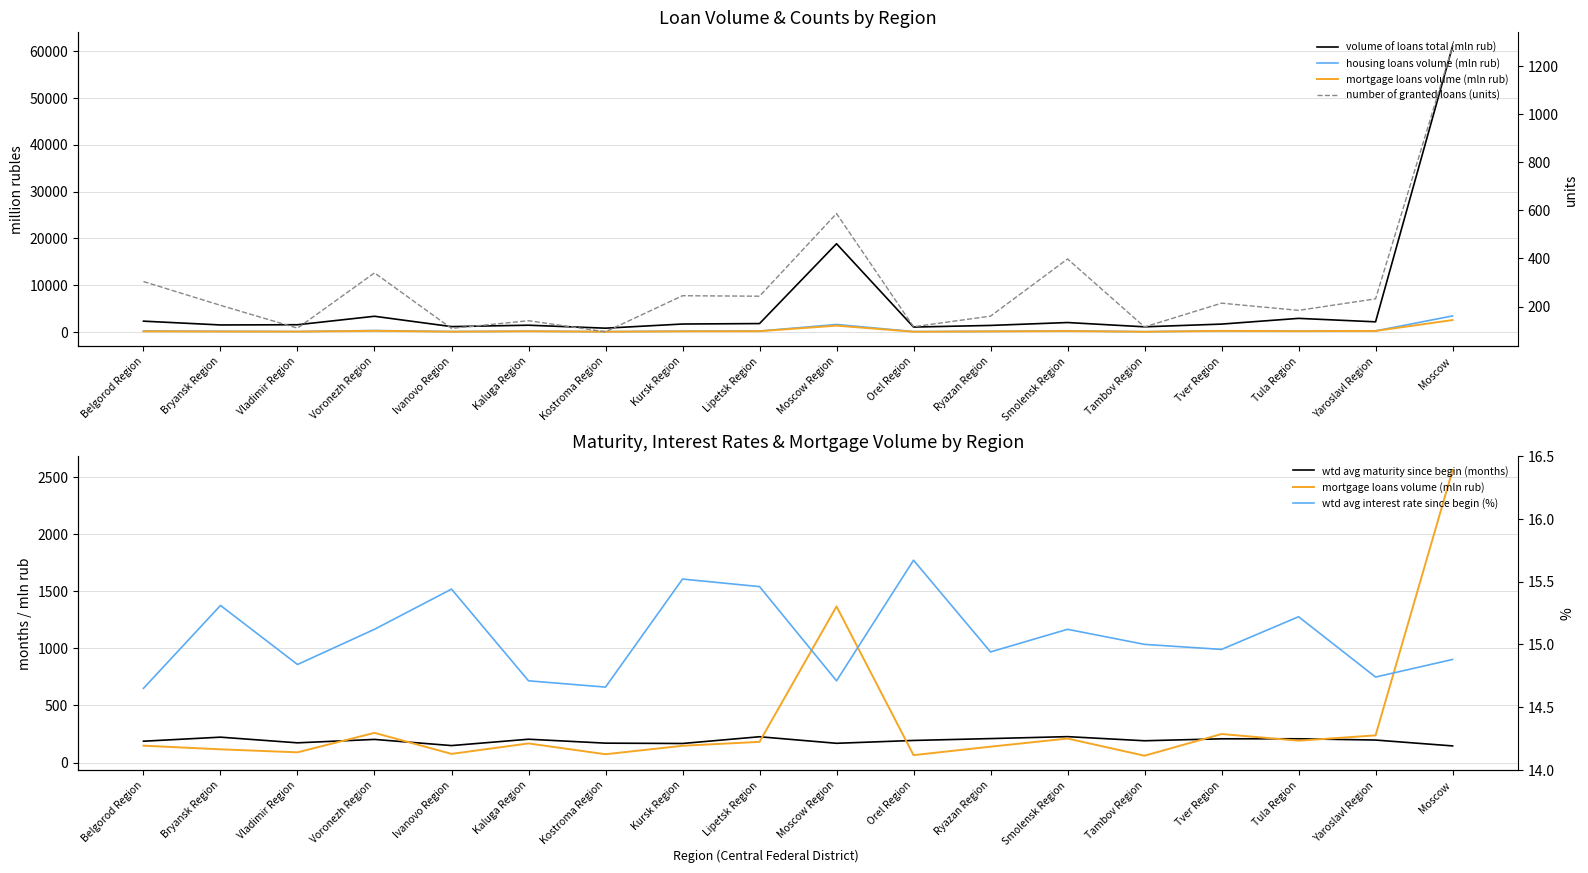

Between Moscow Region and Belgorod Region, which is larger?

Moscow Region